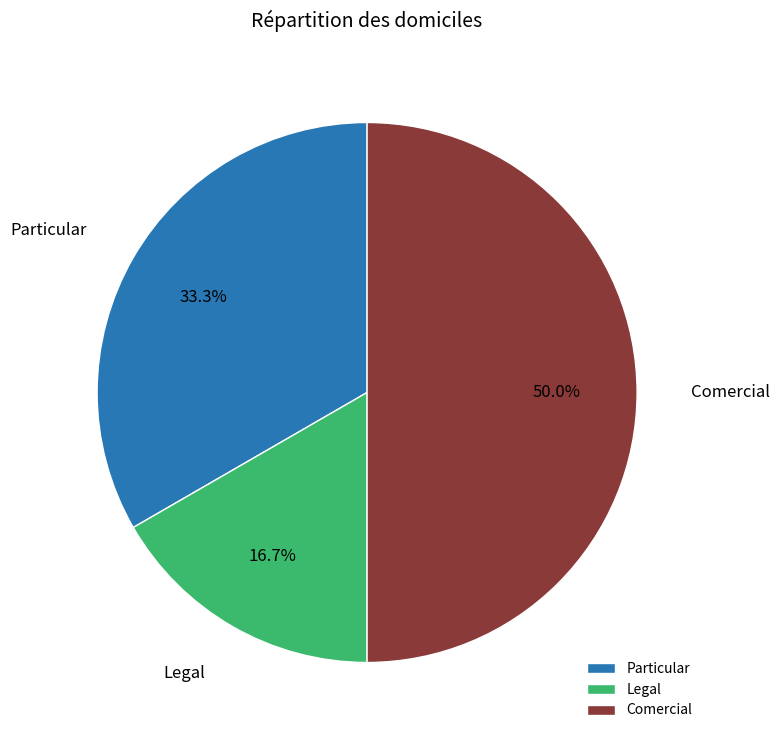

What is the total percentage of Comercial and Legal?

66.7%